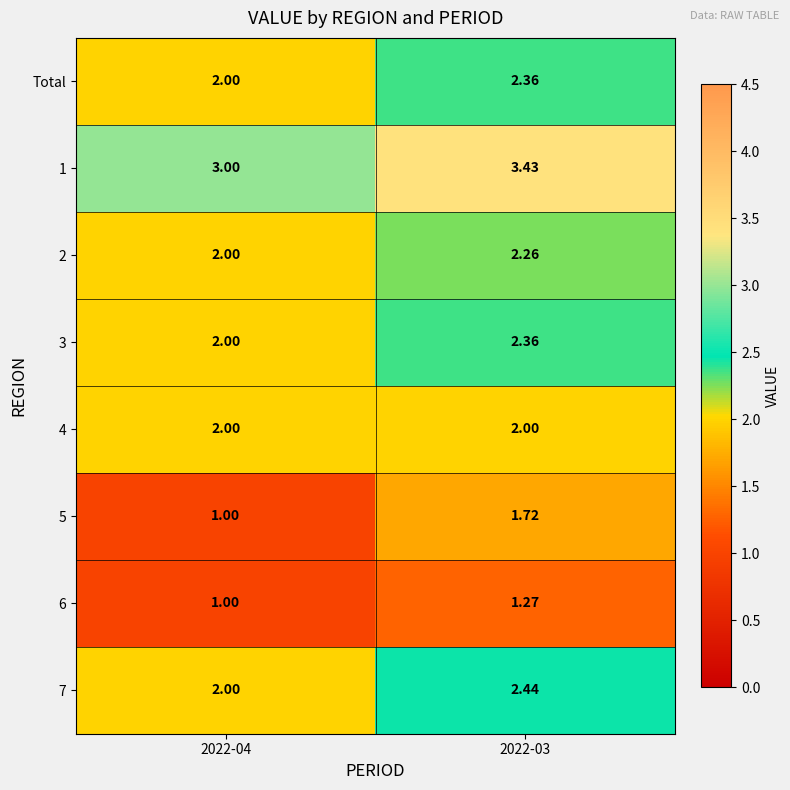

Which series has the widest spread of values?

5